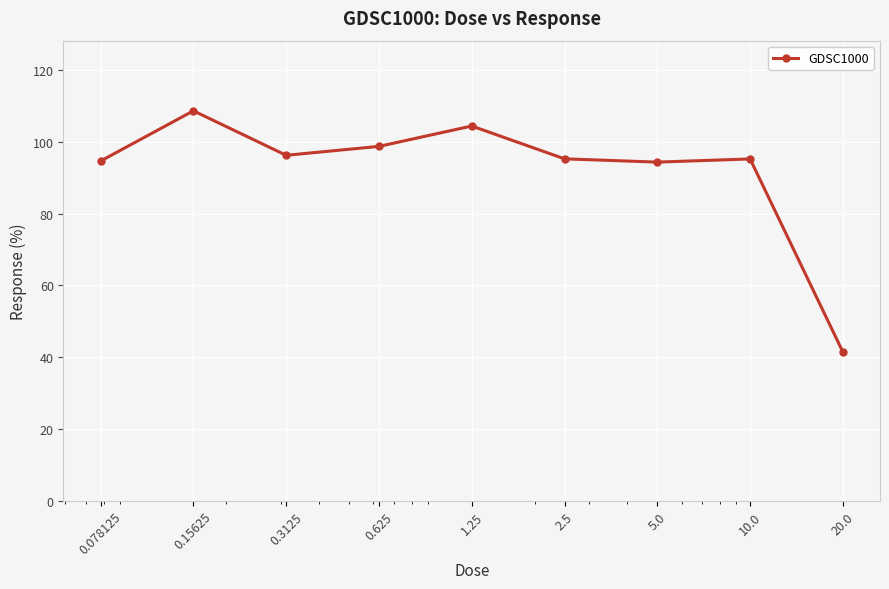

True or false: the data has more than 2 interior local peaks.

True